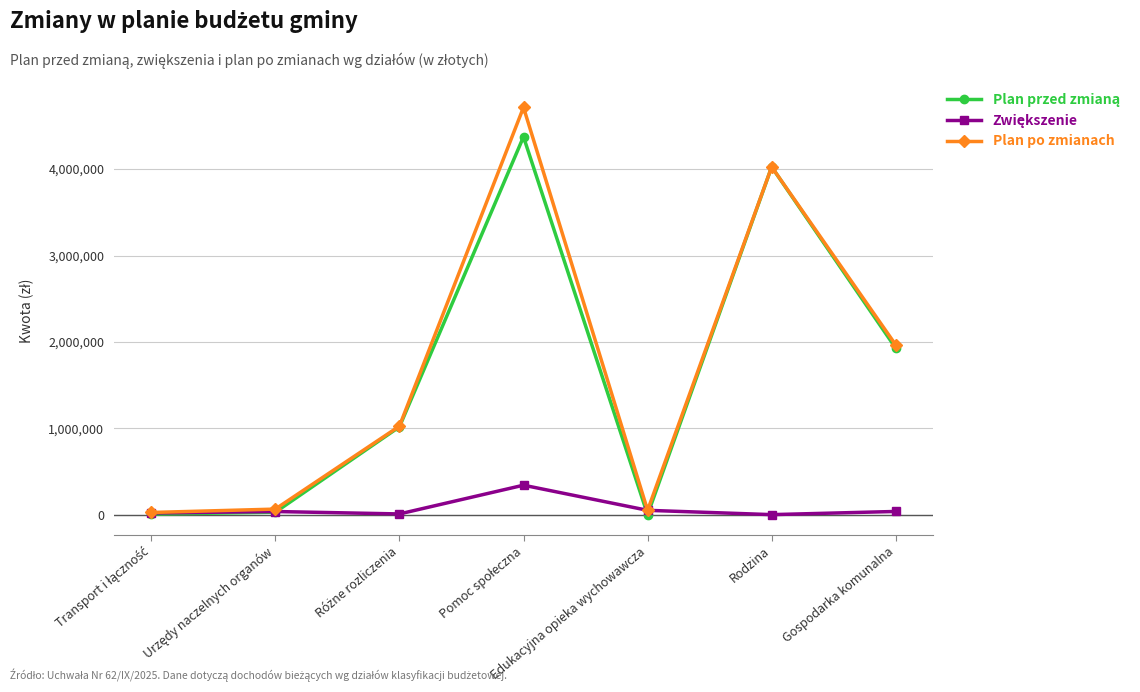

At how many categories does at least one series exceed 2673286?

2